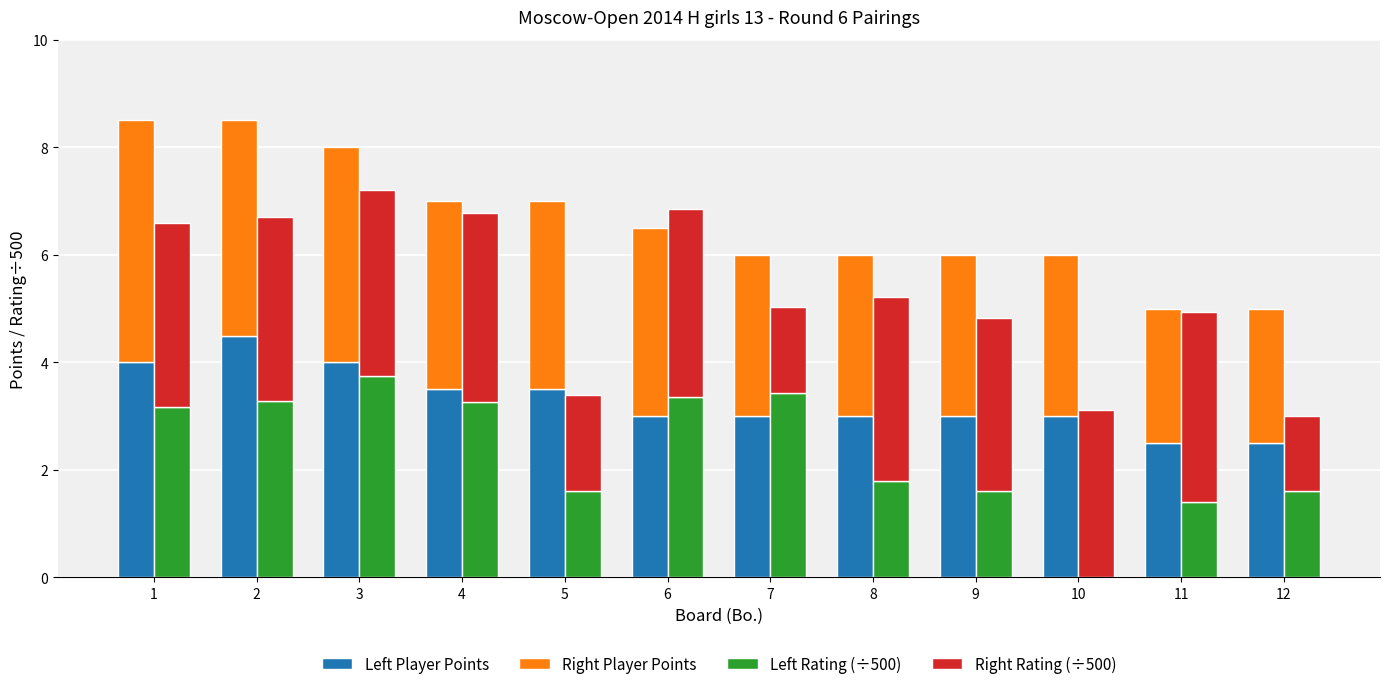

The value of Right Rating (÷500) at 12 is 0.5. True or false?

False